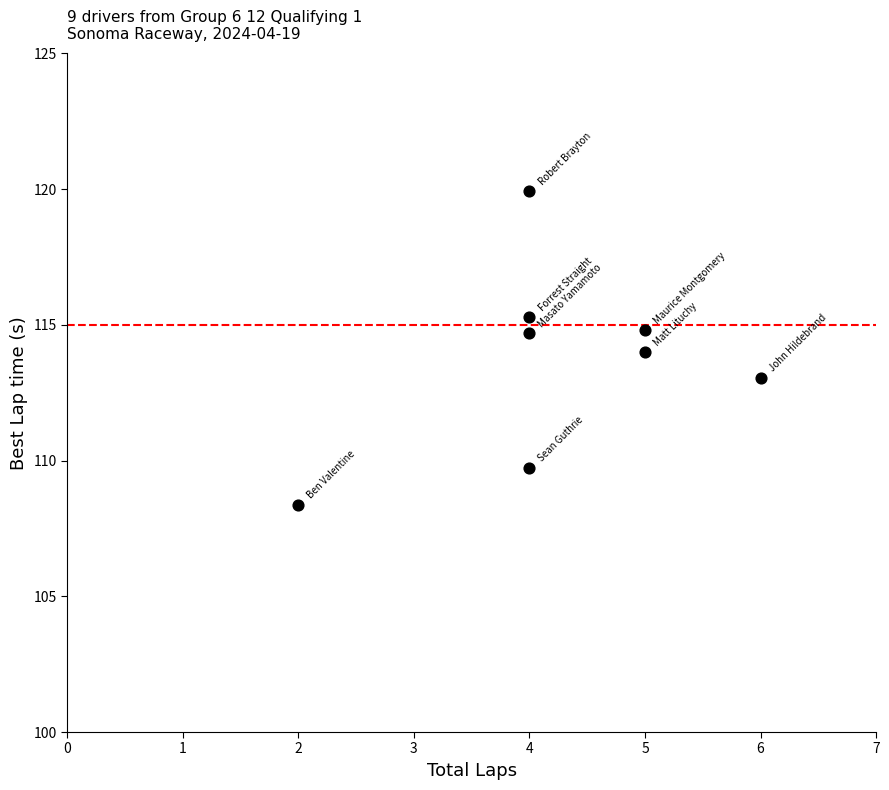

What is the range of Y values (max minus min)?

11.5